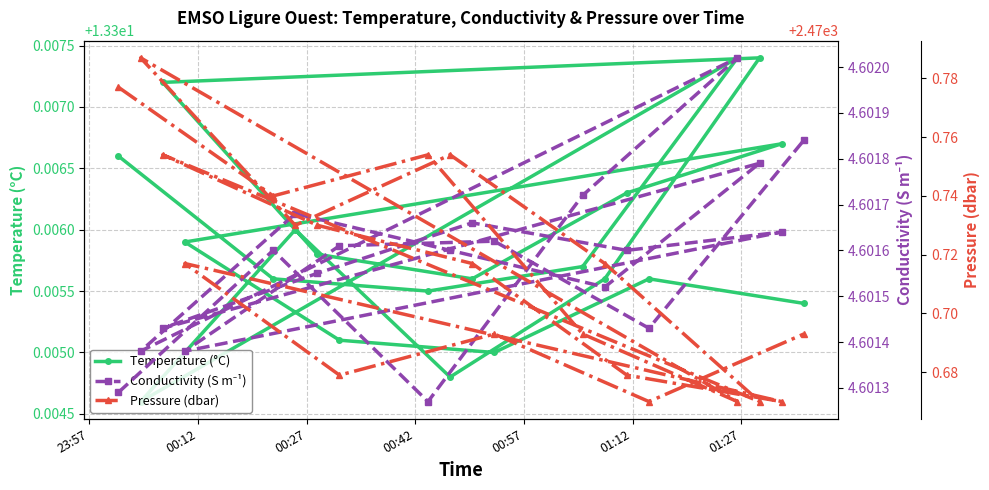

What is the smallest value displayed?

4.6